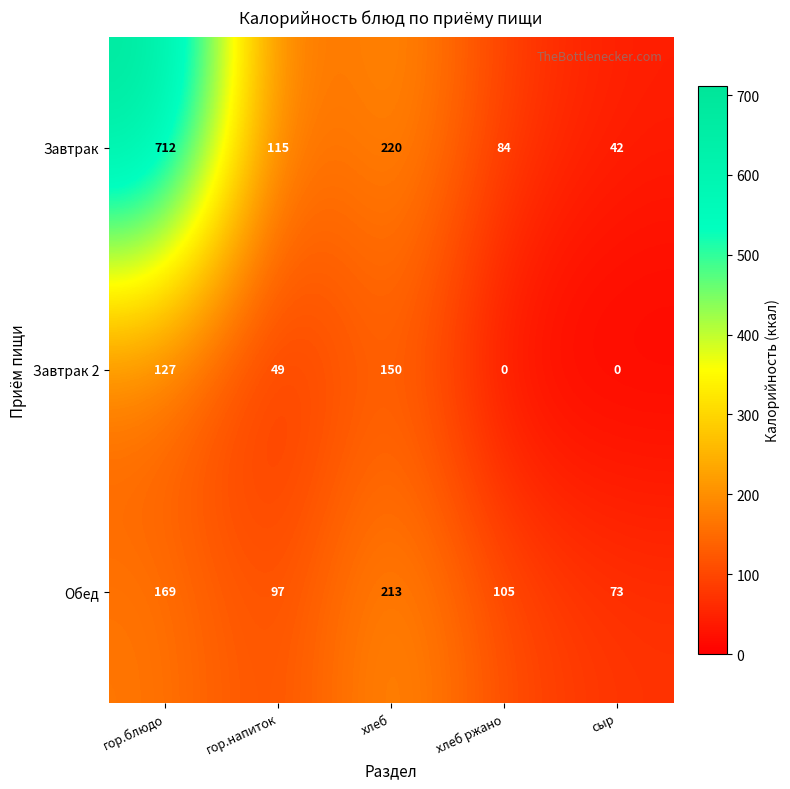

The Завтрак 2 series shows -46 at хлеб ржано. True or false?

False